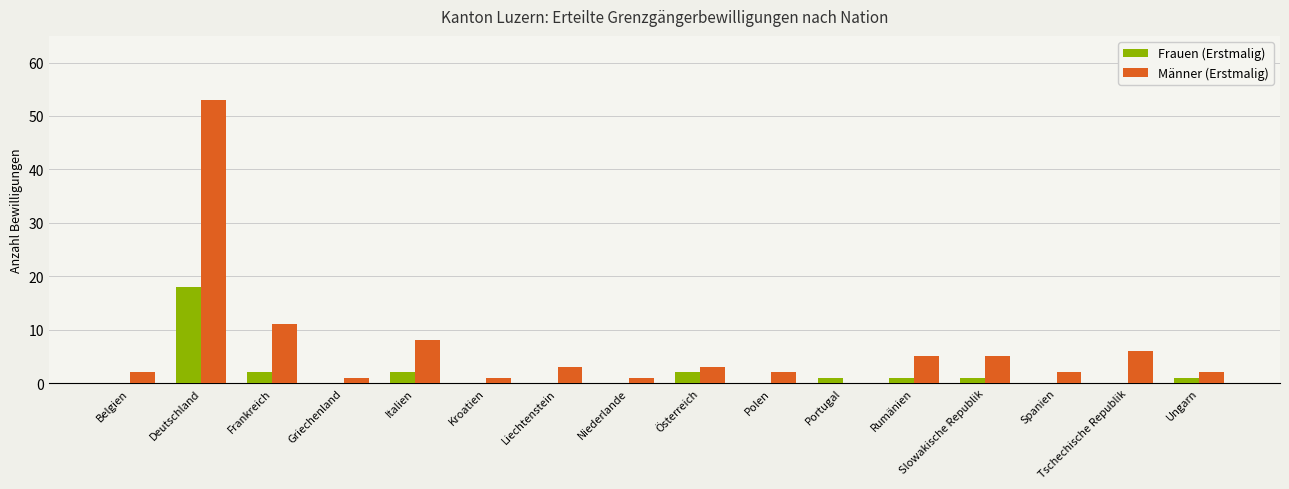

Read the Männer (Erstmalig) value at Frankreich, to the nearest 10.

10